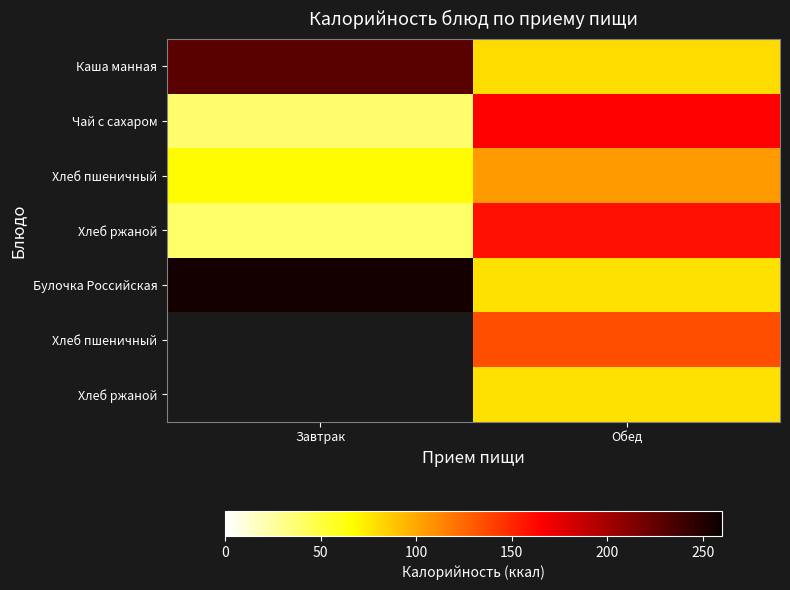

At which category is the sum across all series the highest?

Обед